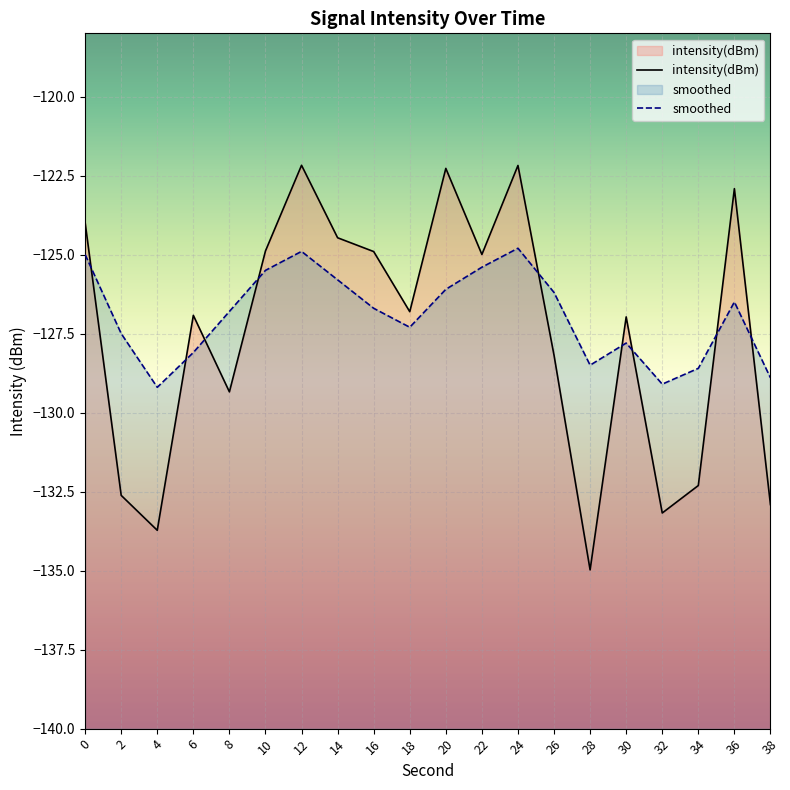

How many times do smoothed and intensity(dBm) cross each other?

9